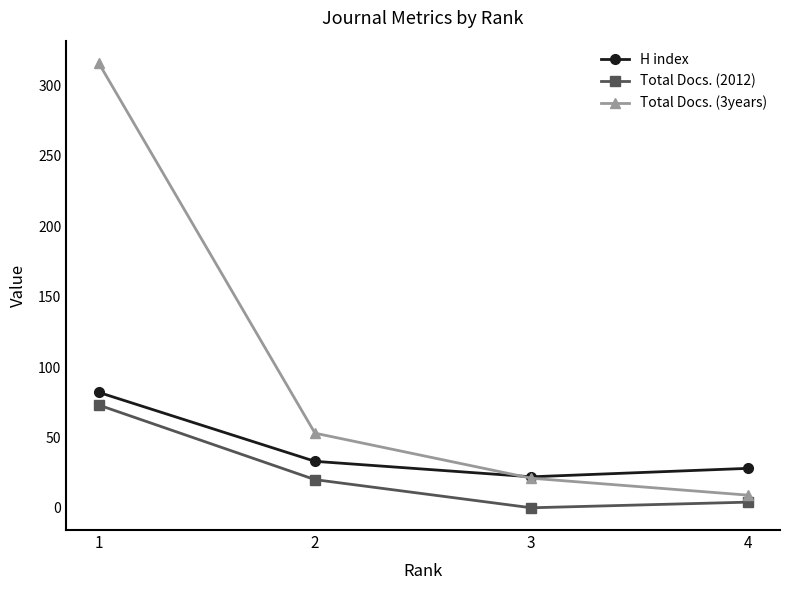

What is the sum of all H index values?

165